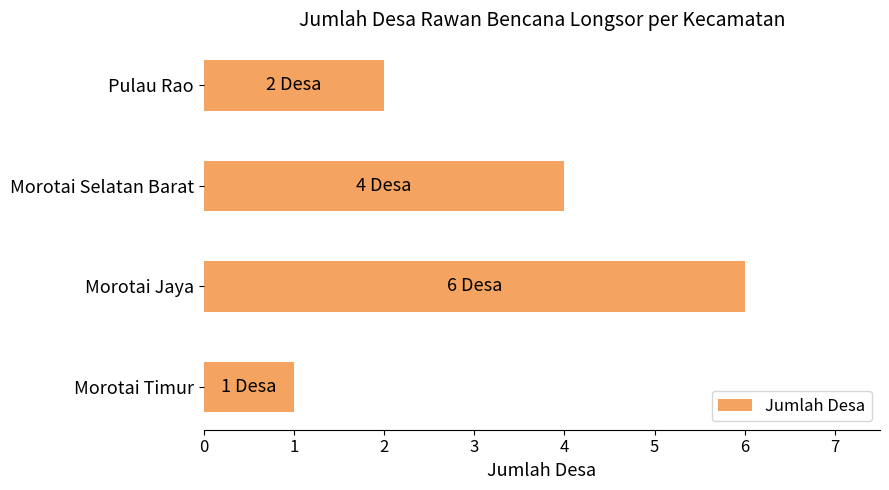

List the labels in order of value, smallest first.

Morotai Timur, Pulau Rao, Morotai Selatan Barat, Morotai Jaya